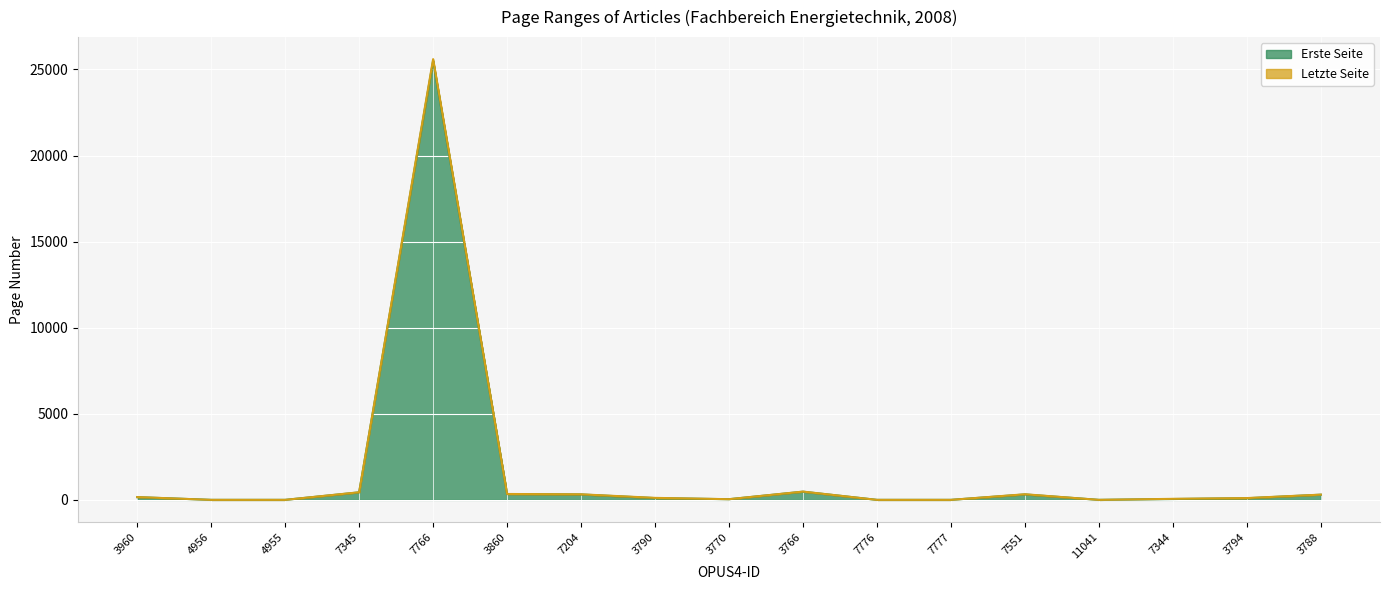

Which series has the widest spread of values?

Letzte Seite